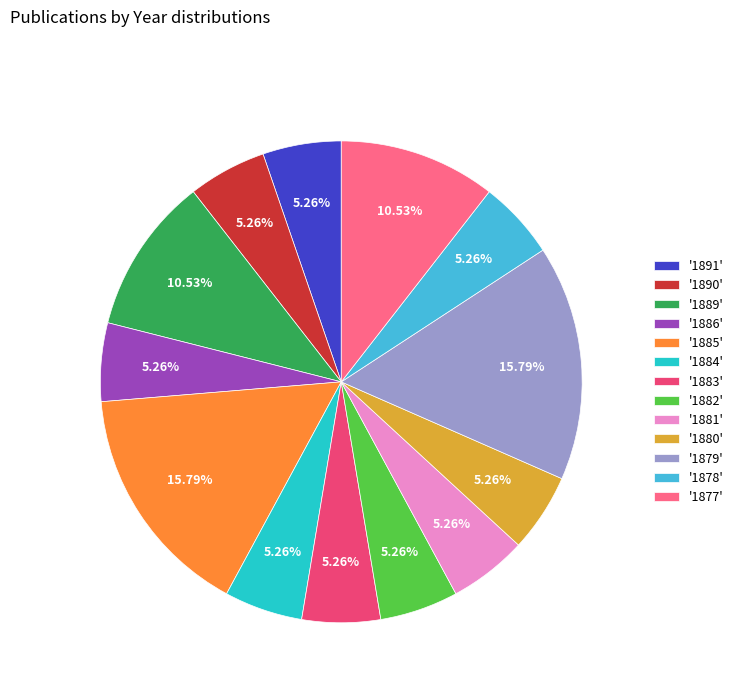

Do '1877' and '1884' together represent more than half of the pie?

No